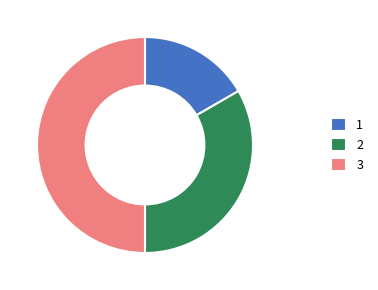

Is it true that 1 is 17% of the pie?

True